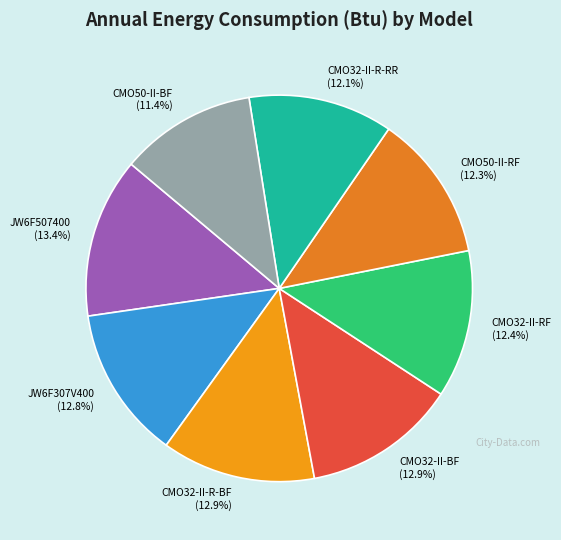

To the nearest percent, what is the difference between the largest and smallest slice percentages?

2%